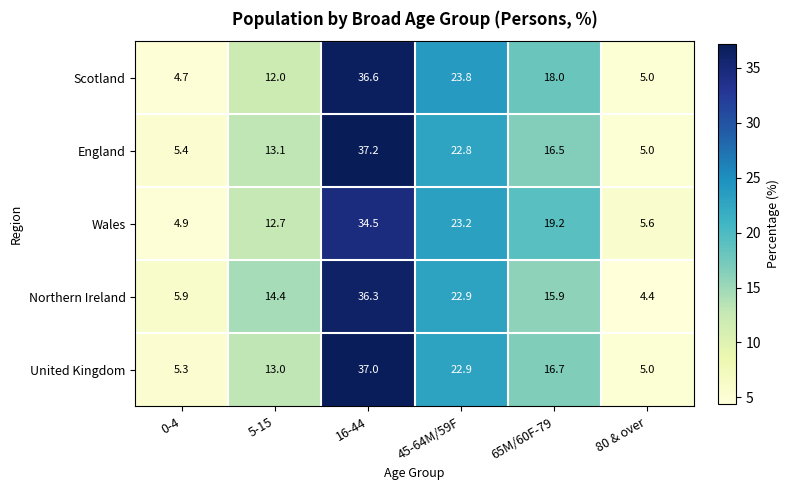

Reading left to right, extract all data points from this chart.

Scotland: 4.7	12.0	36.6	23.8	18.0	5.0
England: 5.4	13.1	37.2	22.8	16.5	5.0
Wales: 4.9	12.7	34.5	23.2	19.2	5.6
Northern Ireland: 5.9	14.4	36.3	22.9	15.9	4.4
United Kingdom: 5.3	13.0	37.0	22.9	16.7	5.0